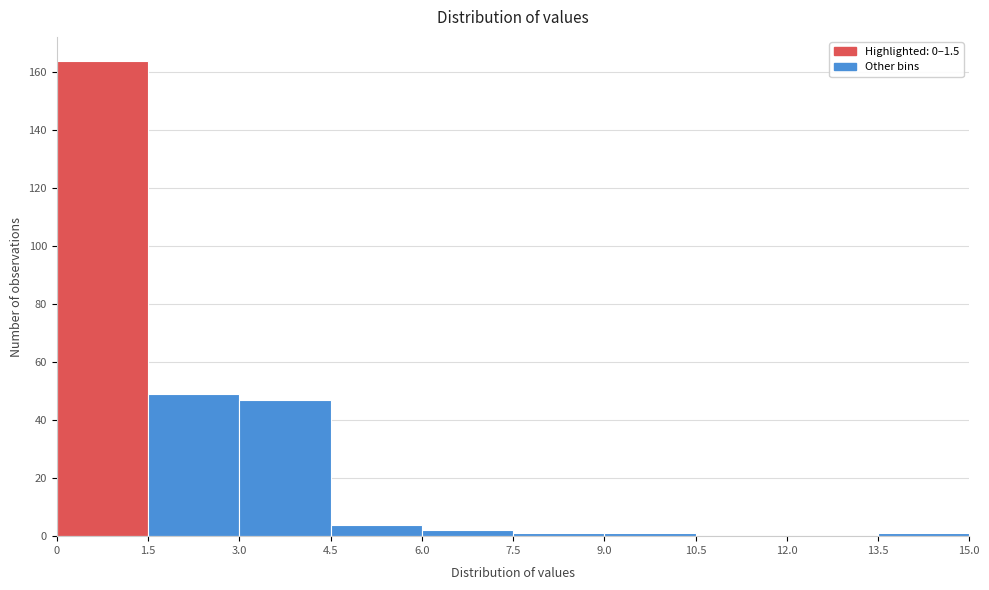

How tall is the bar that spans 1.5 to 3.0 on the x-axis? The values are not printed on the chart, so give them approximately, as read against the axis.

50